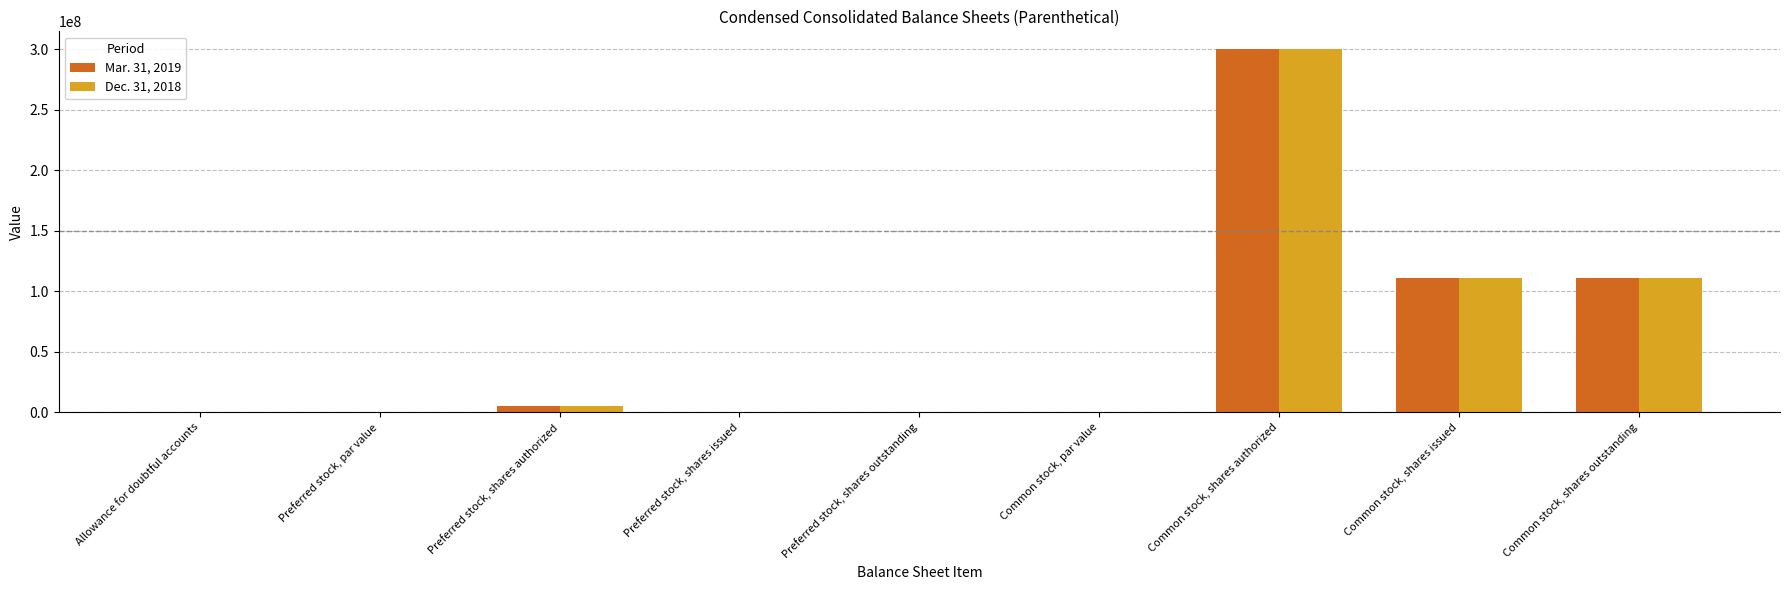

Are the bars horizontal?

No